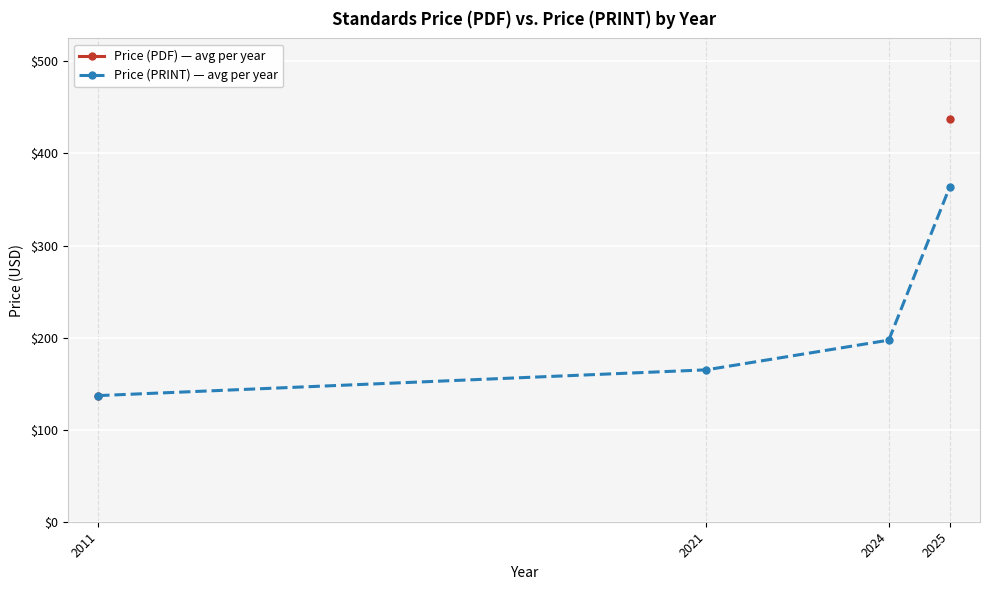

What is the maximum value for Price (PRINT) — avg per year?

363.3